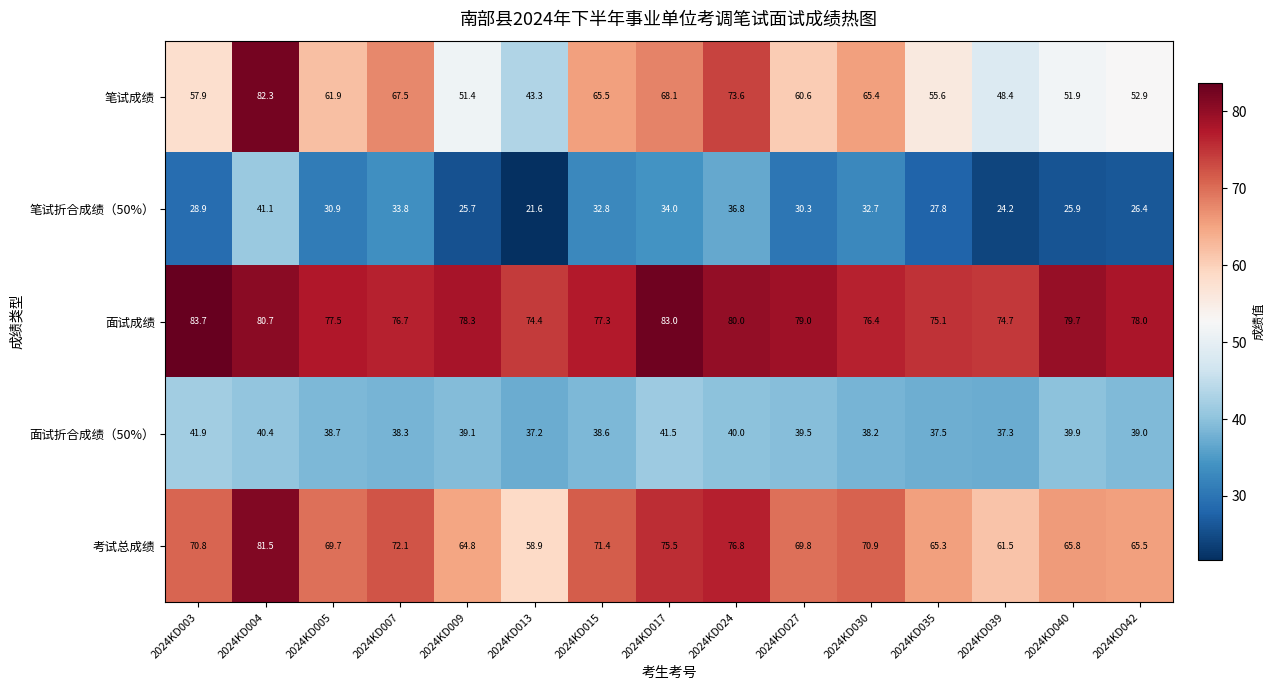

Which series has the largest total across all categories?

面试成绩